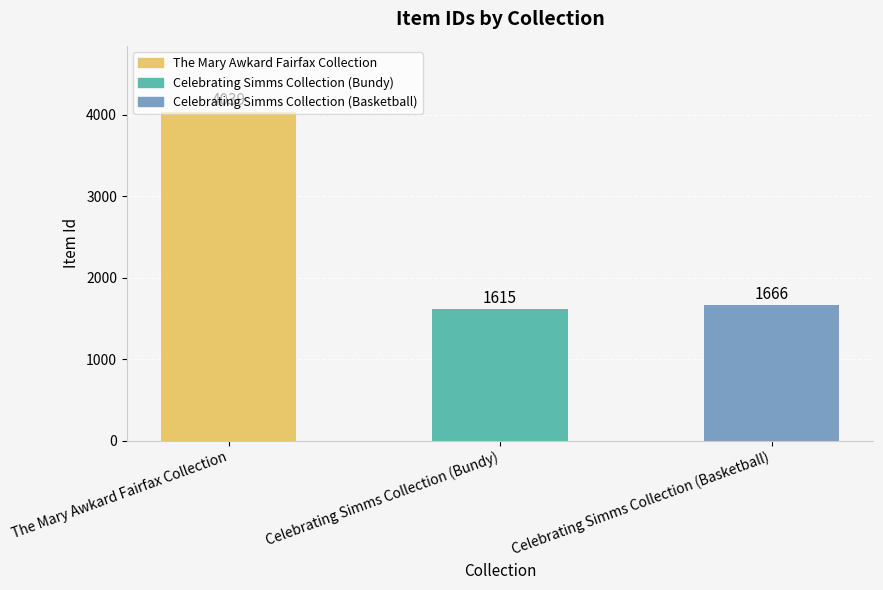

What is the difference between the maximum and minimum values?

2424